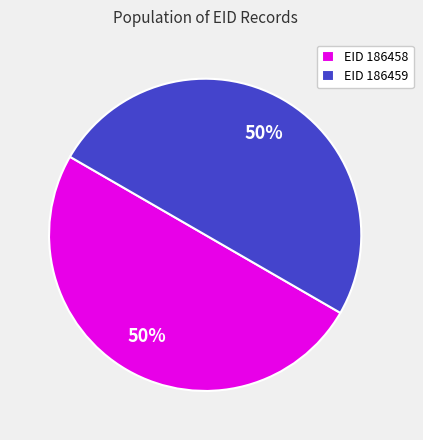

The EID 186459 slice represents 50% of the pie. True or false?

True